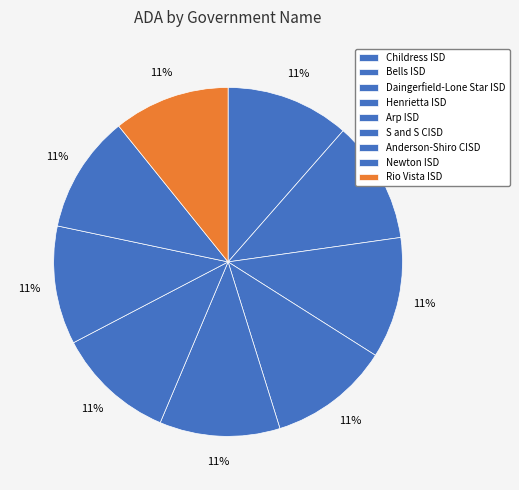

To the nearest percent, what percentage of the pie is Anderson-Shiro CISD?

11%